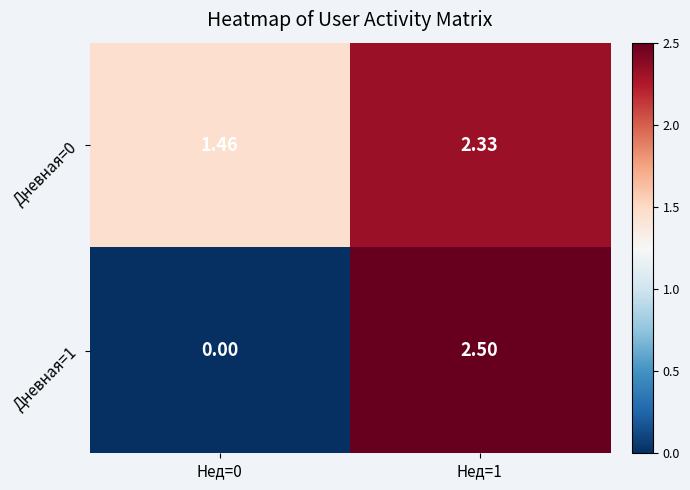

At which category is the sum across all series the highest?

Нед=1